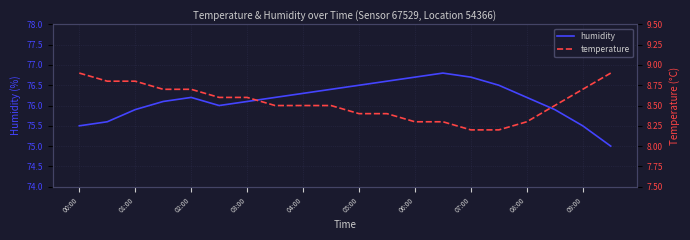

At which category is the sum across all series the highest?

13